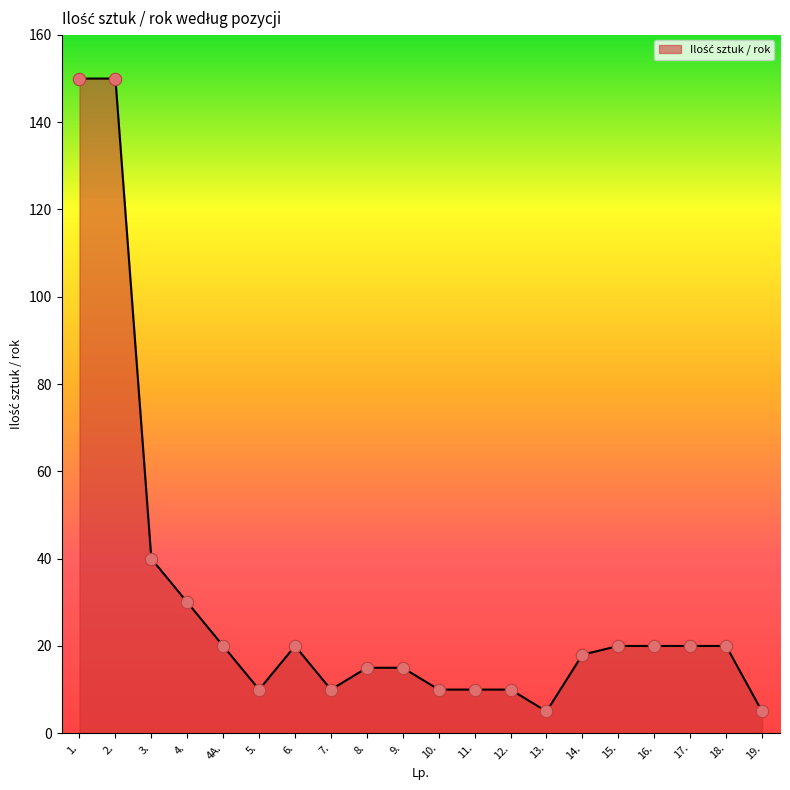

Which has a higher value, 17. or 12.?

17.